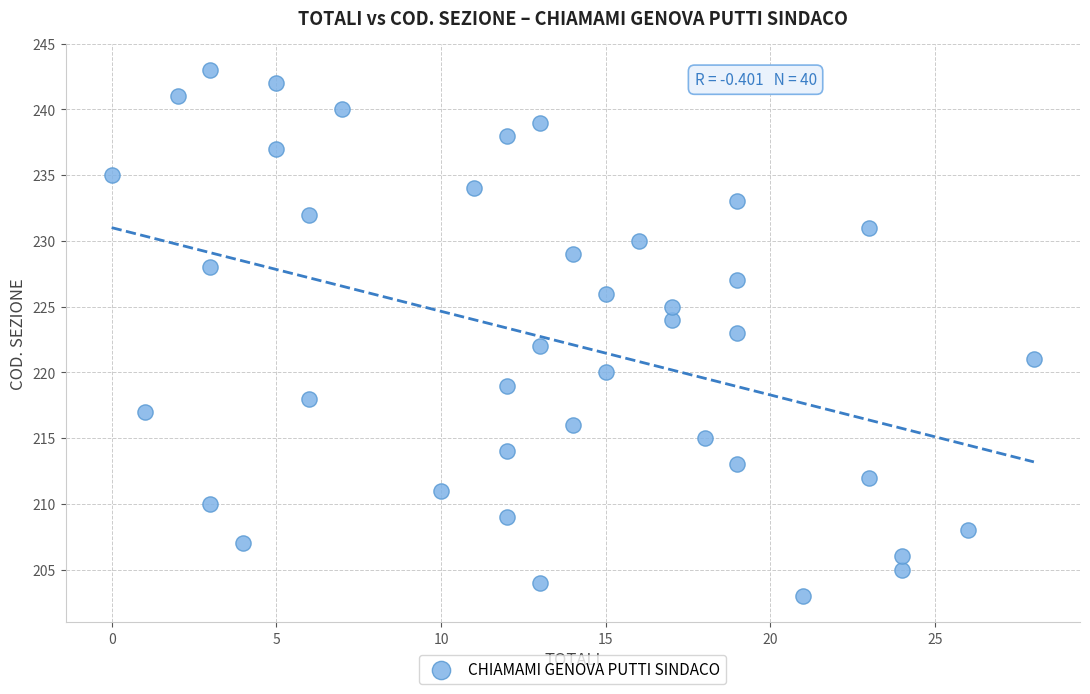

What is the range of X values (max minus min)?

28